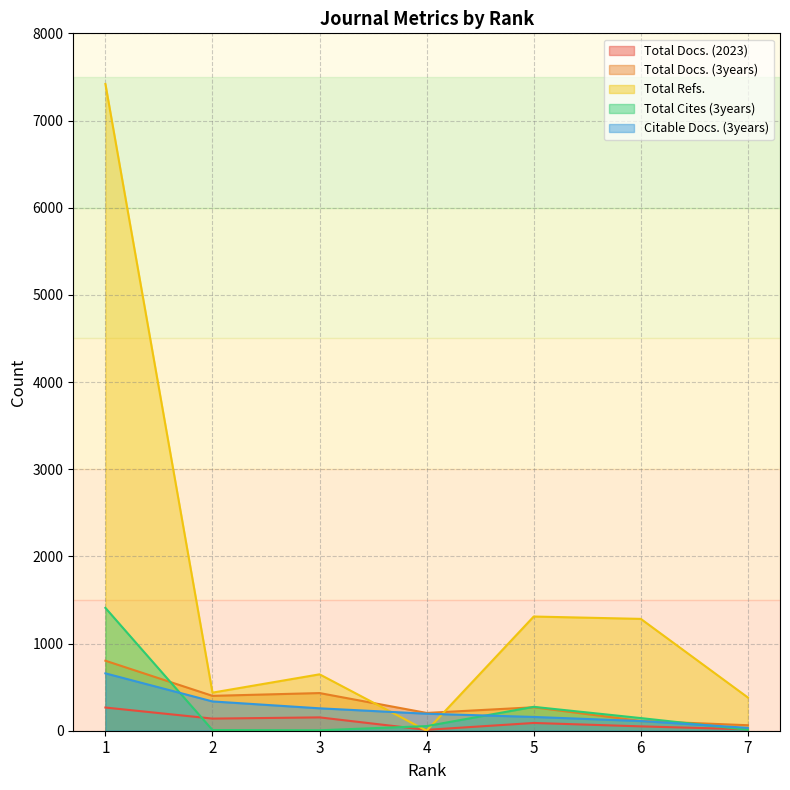

How many lines are shown in the chart?

5